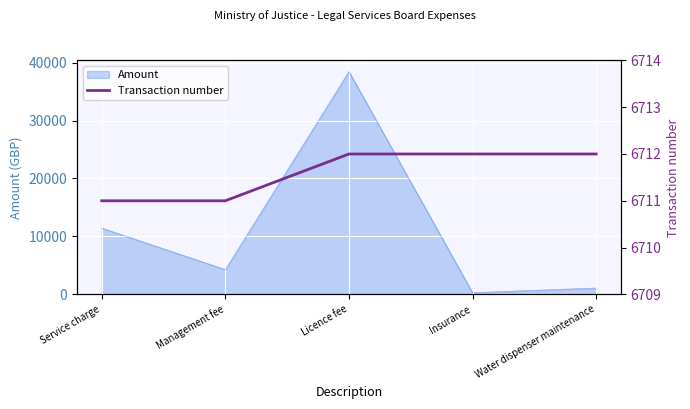

At which label is Amount closest to 19375?

Service charge